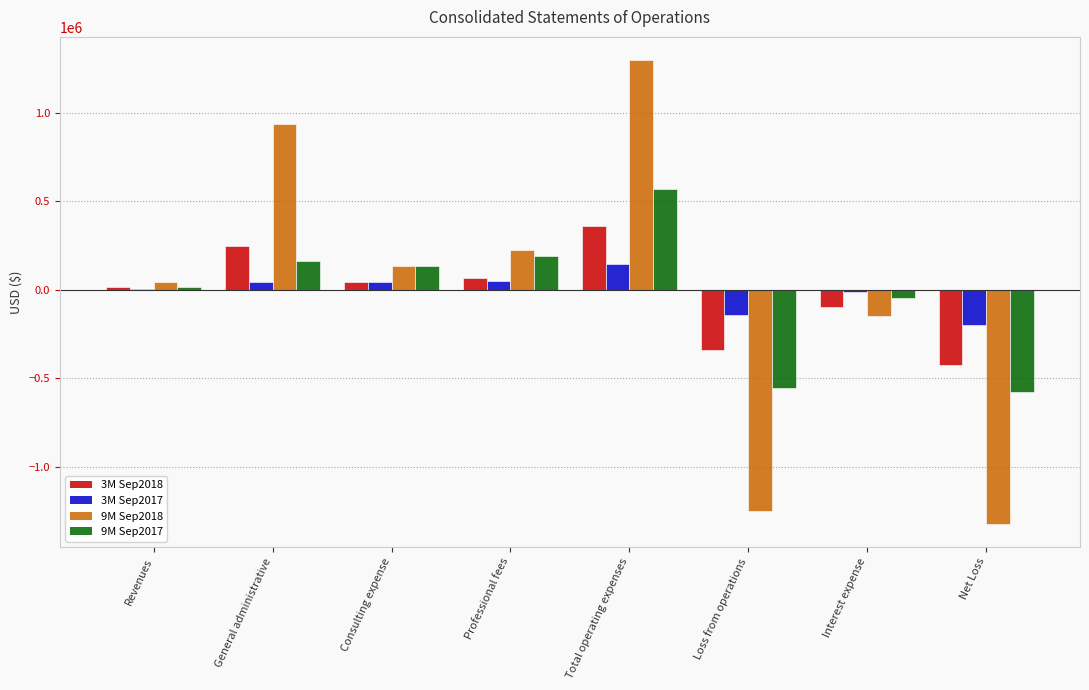

At which category is the sum across all series the highest?

Total operating expenses